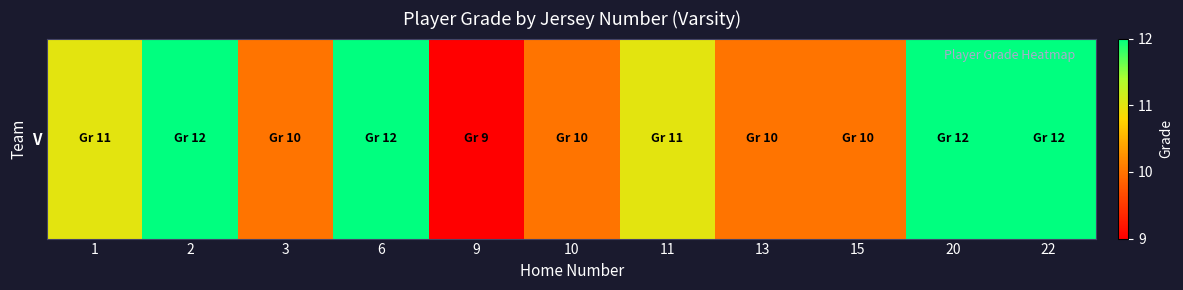

At which category does the chart reach its minimum across all series?

9